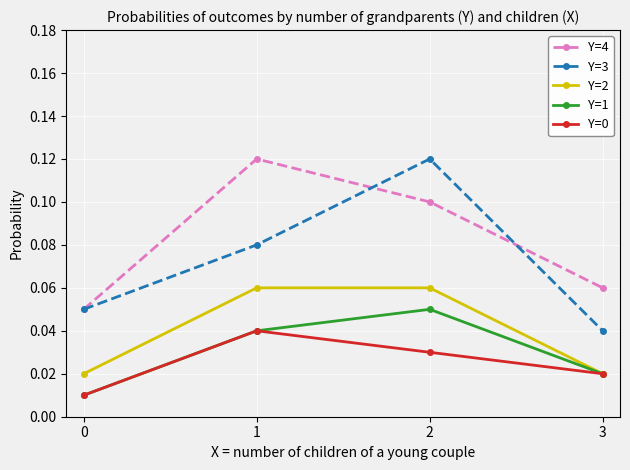

True or false: Y=1 and Y=3 intersect in this chart.

False